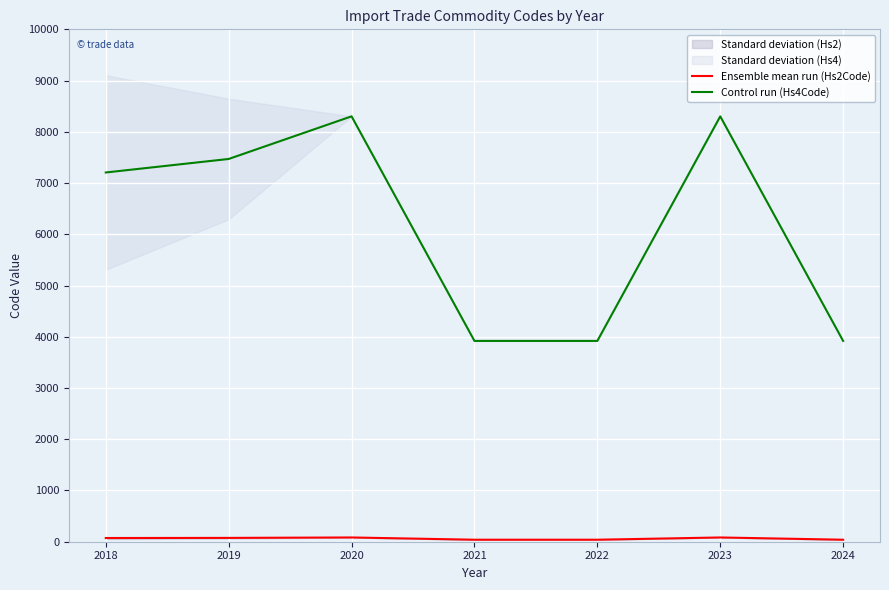

Is it true that Ensemble mean run (Hs2Code) equals 119.2 at 2020?

False